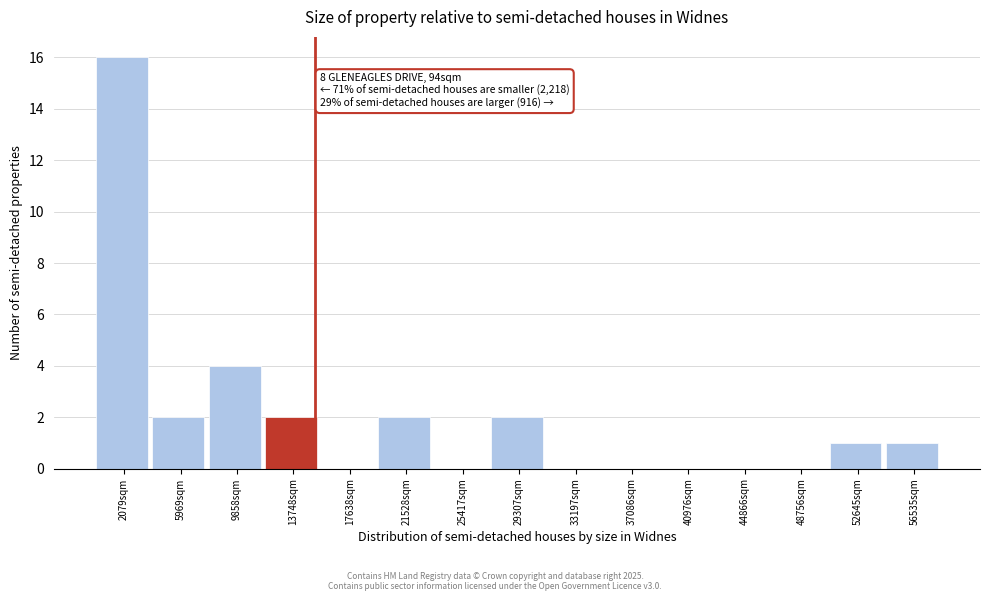

Over which range of the x-axis is the bar tallest?

0 to 4000